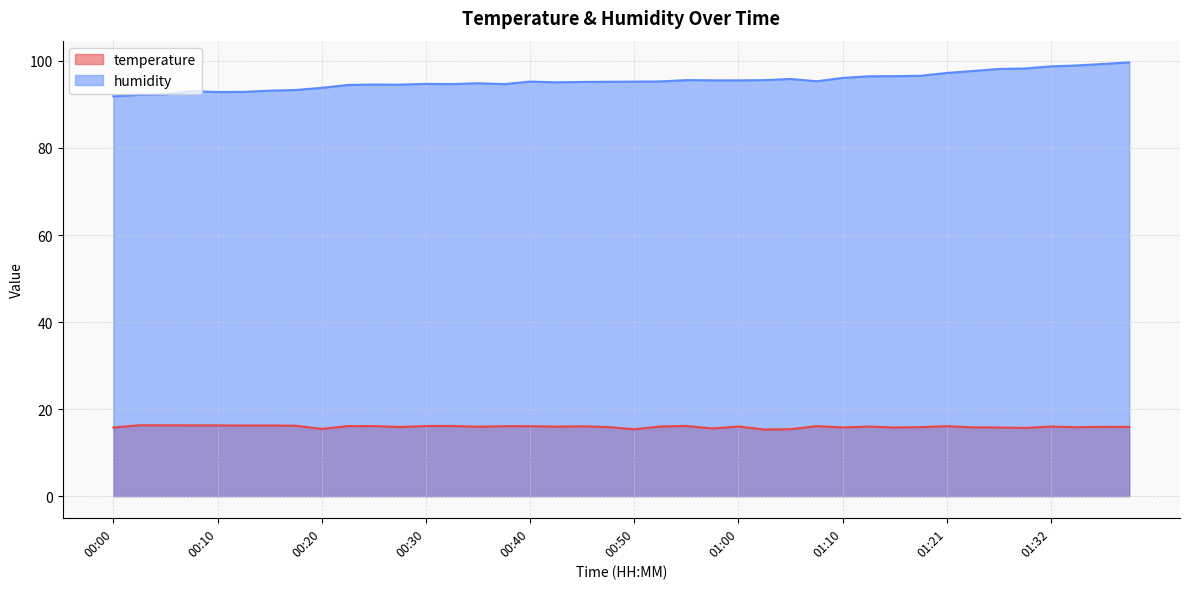

At which label is humidity closest to 95?

00:42